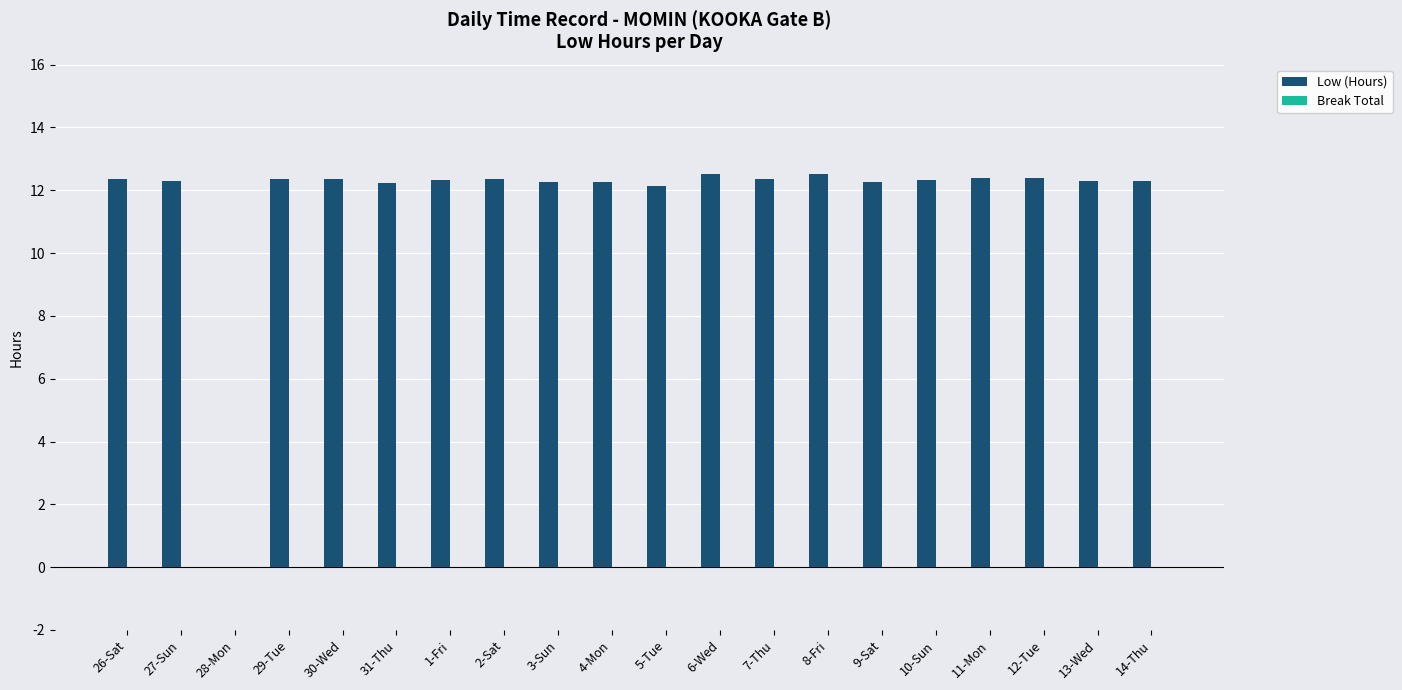

Approximately how many times larger is the value at 9-Sat compared to 31-Thu?

1.0